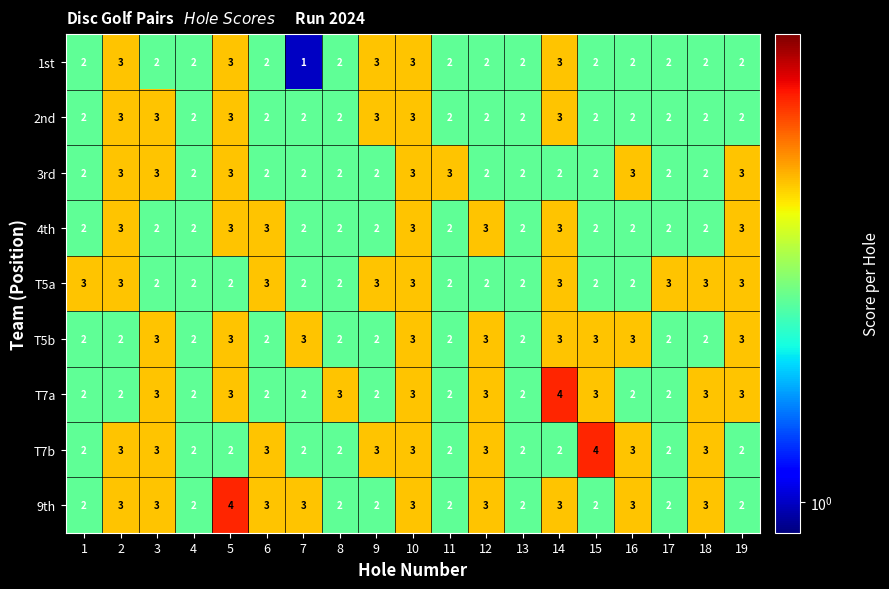

The 9th series shows 4 at 17. True or false?

False